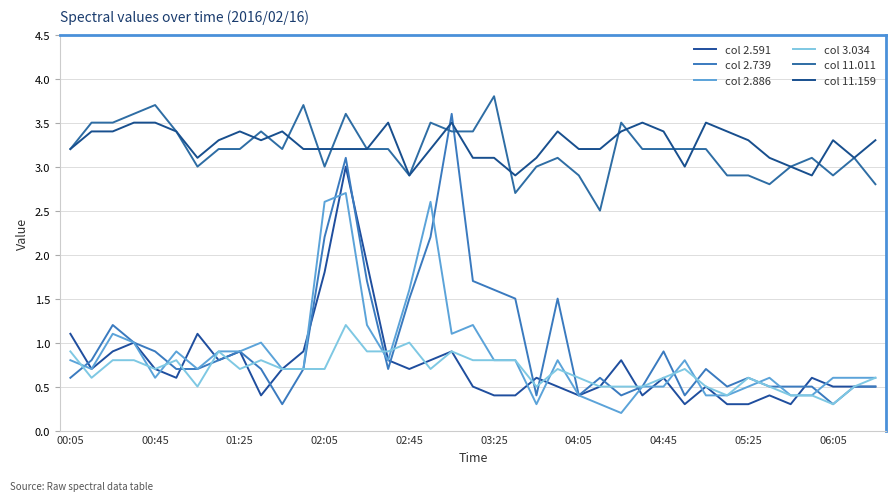

Reading left to right, list all the values displayed in this chart.

col 2.591: 1.1	0.7	0.9	1.0	0.7	0.6	1.1	0.8	0.9	0.4	0.7	0.9	1.8	3.0	1.9	0.8	0.7	0.8	0.9	0.5	0.4	0.4	0.6	0.5	0.4	0.5	0.8	0.4	0.6	0.3	0.5	0.3	0.3	0.4	0.3	0.6	0.5	0.5	0.5
col 2.739: 0.6	0.8	1.2	1.0	0.9	0.7	0.7	0.8	0.9	0.7	0.3	0.7	2.2	3.1	1.7	0.7	1.5	2.2	3.6	1.7	1.6	1.5	0.4	1.5	0.4	0.6	0.4	0.5	0.9	0.4	0.7	0.5	0.6	0.5	0.5	0.5	0.3	0.5	0.5
col 2.886: 0.8	0.7	1.1	1.0	0.6	0.9	0.7	0.9	0.9	1.0	0.7	0.7	2.6	2.7	1.2	0.8	1.6	2.6	1.1	1.2	0.8	0.8	0.3	0.8	0.4	0.3	0.2	0.5	0.5	0.8	0.4	0.4	0.5	0.6	0.4	0.4	0.6	0.6	0.6
col 3.034: 0.9	0.6	0.8	0.8	0.7	0.8	0.5	0.9	0.7	0.8	0.7	0.7	0.7	1.2	0.9	0.9	1.0	0.7	0.9	0.8	0.8	0.8	0.5	0.7	0.6	0.5	0.5	0.5	0.6	0.7	0.5	0.4	0.6	0.5	0.4	0.4	0.3	0.5	0.6
col 11.011: 3.2	3.5	3.5	3.6	3.7	3.4	3.0	3.2	3.2	3.4	3.2	3.7	3.0	3.6	3.2	3.2	2.9	3.5	3.4	3.4	3.8	2.7	3.0	3.1	2.9	2.5	3.5	3.2	3.2	3.2	3.2	2.9	2.9	2.8	3.0	3.1	2.9	3.1	2.8
col 11.159: 3.2	3.4	3.4	3.5	3.5	3.4	3.1	3.3	3.4	3.3	3.4	3.2	3.2	3.2	3.2	3.5	2.9	3.2	3.5	3.1	3.1	2.9	3.1	3.4	3.2	3.2	3.4	3.5	3.4	3.0	3.5	3.4	3.3	3.1	3.0	2.9	3.3	3.1	3.3